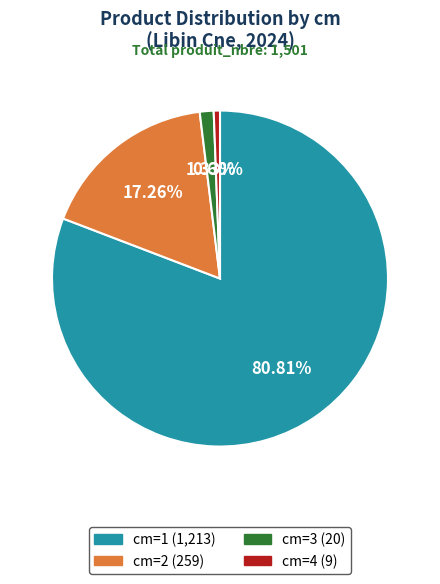

Is there any slice that represents more than half of the pie?

Yes